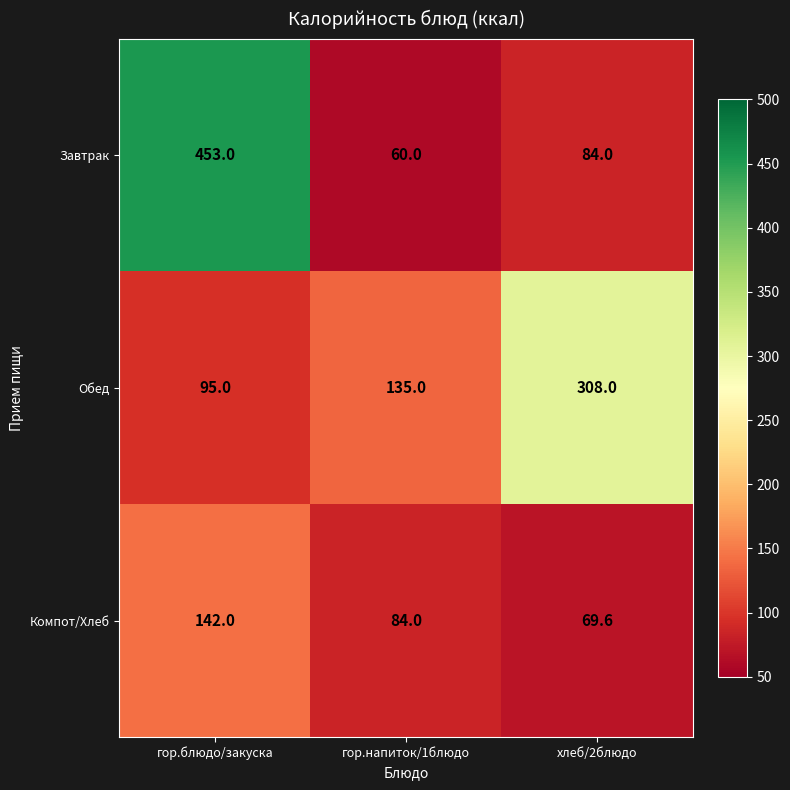

What is the total value across all series at гор.напиток/1блюдо?

279.0